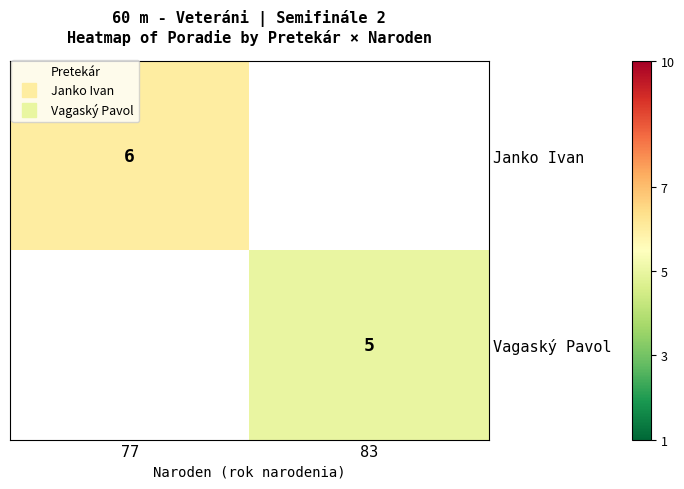

Is it true that Vagaský Pavol equals 2.3 at 83?

False